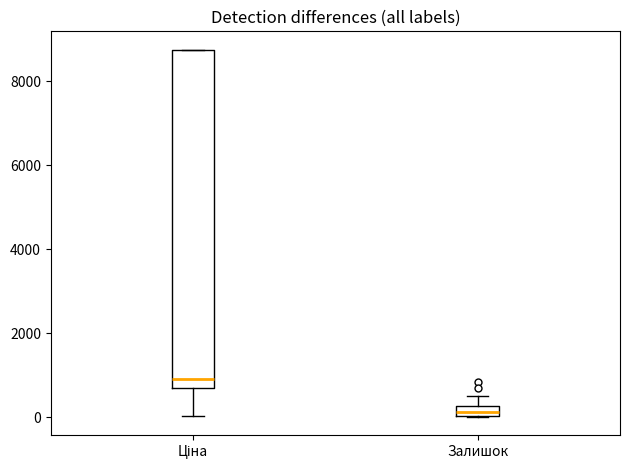

Where is the lower edge of the box for Залишок on the y-axis? The values are not printed on the chart, so give them approximately, as read against the axis.

0